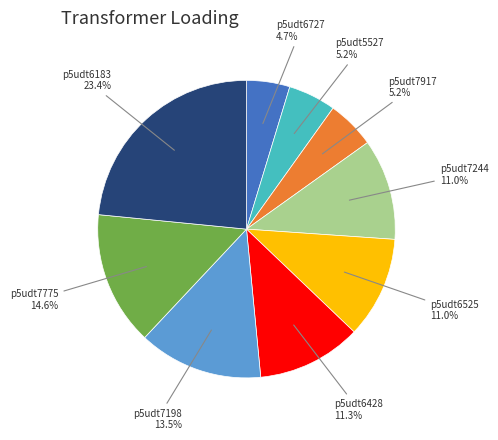

How many slices are in this pie chart?

9